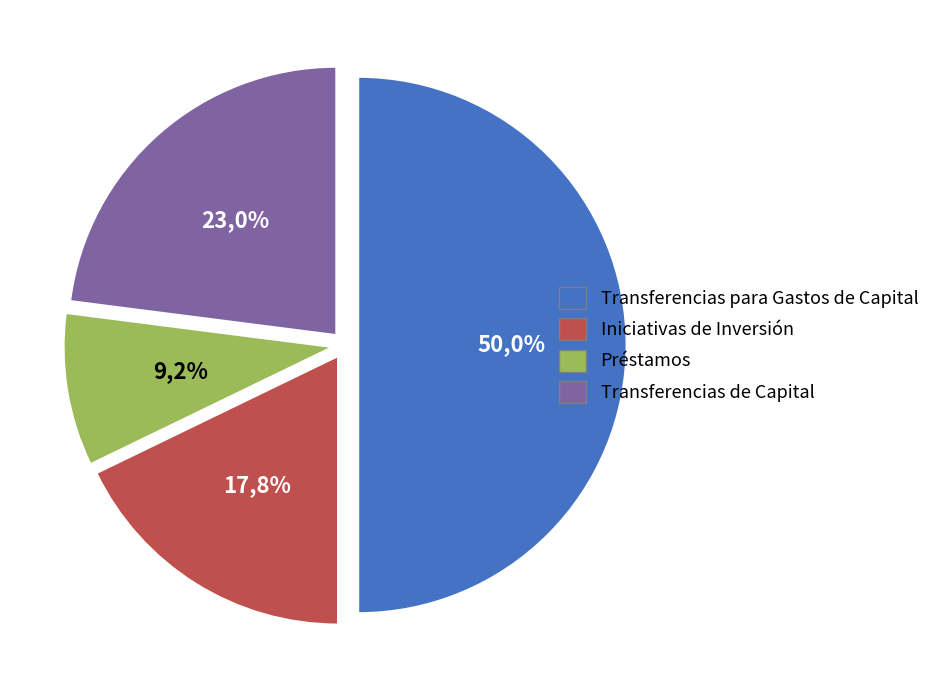

What is the largest slice in the pie chart?

Transferencias para Gastos de Capital